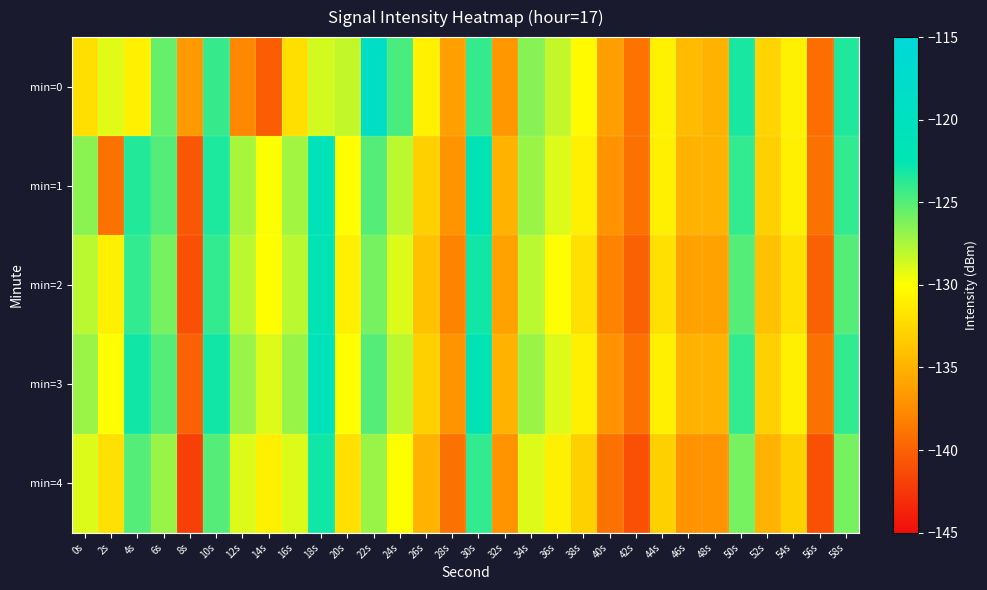

Between 0s and 30s, which series saw the biggest shift?

min=0